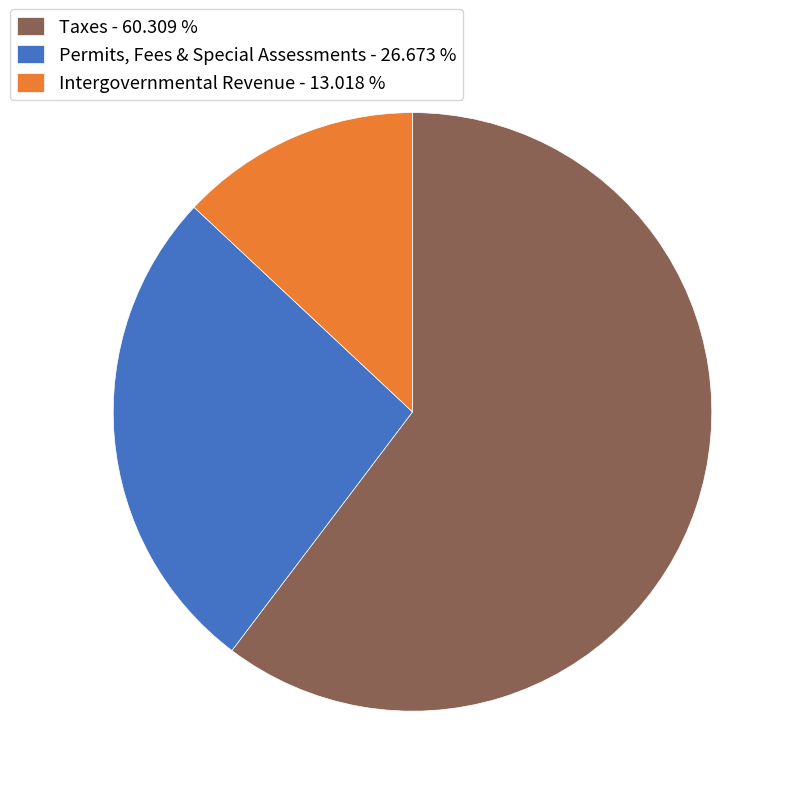

Count the number of slices in the pie.

3